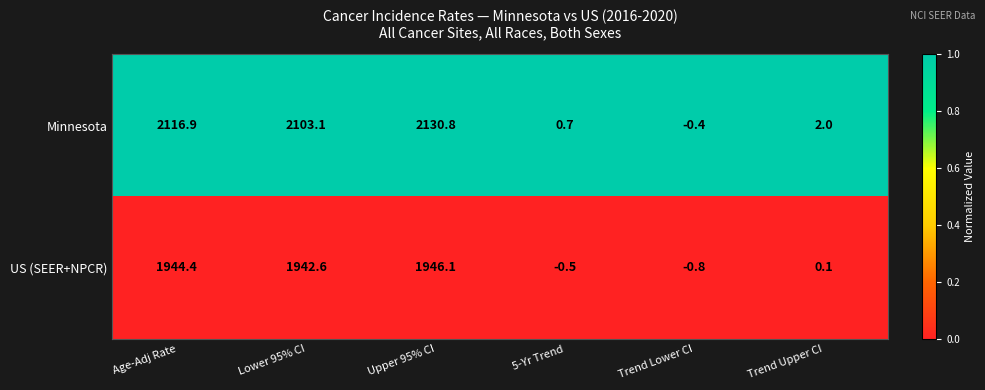

What is the total value across all series at 5-Yr Trend?

0.2